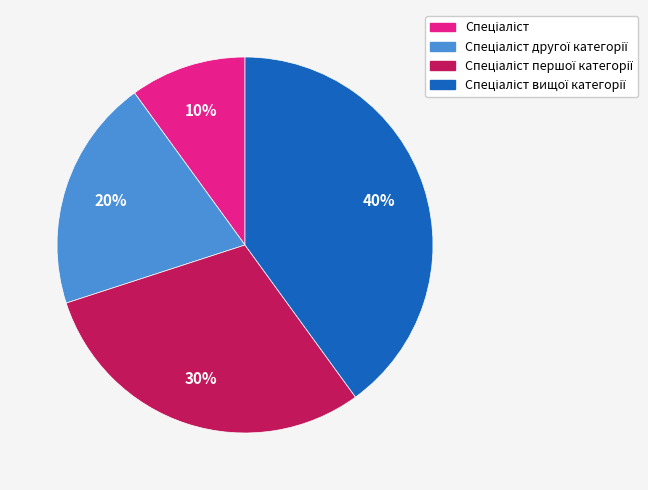

To the nearest percent, what is the difference between the largest and smallest slice percentages?

30%